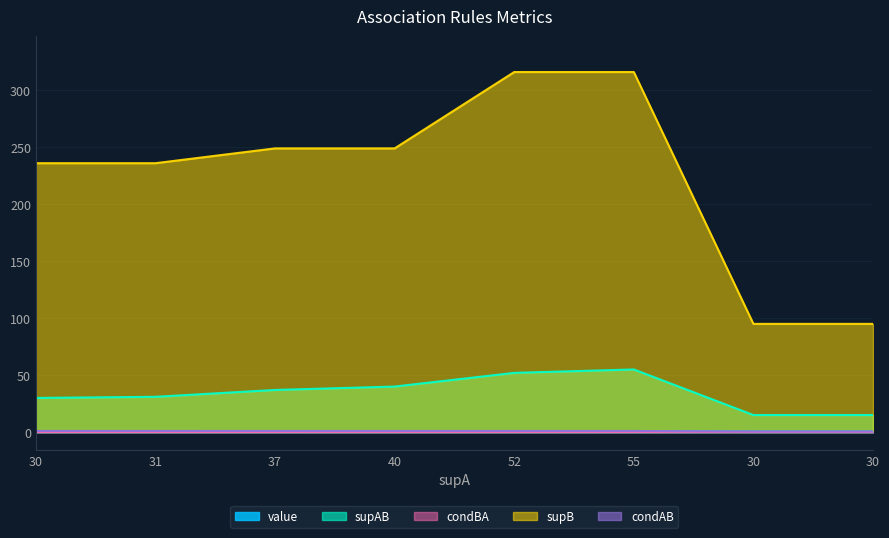

What is the spread (max minus min) of values at 30?

235.9